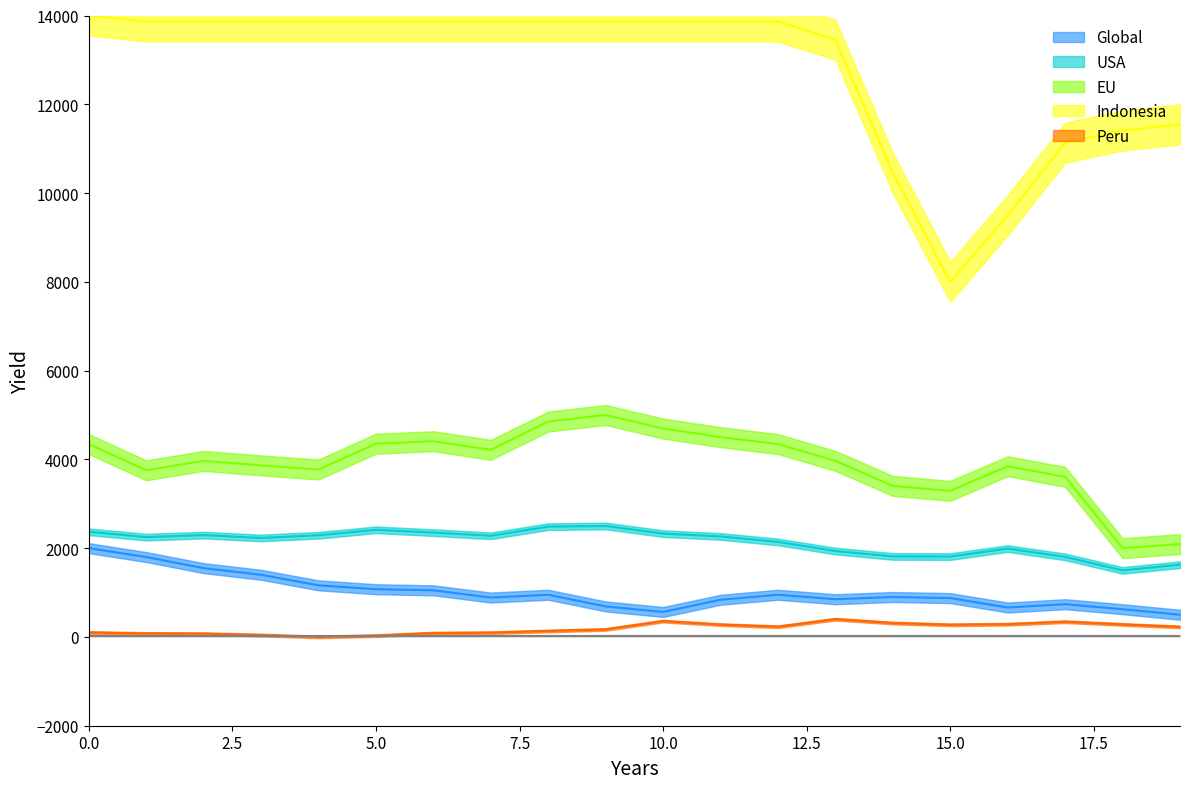

Which series has the largest range (max minus min)?

WindDir